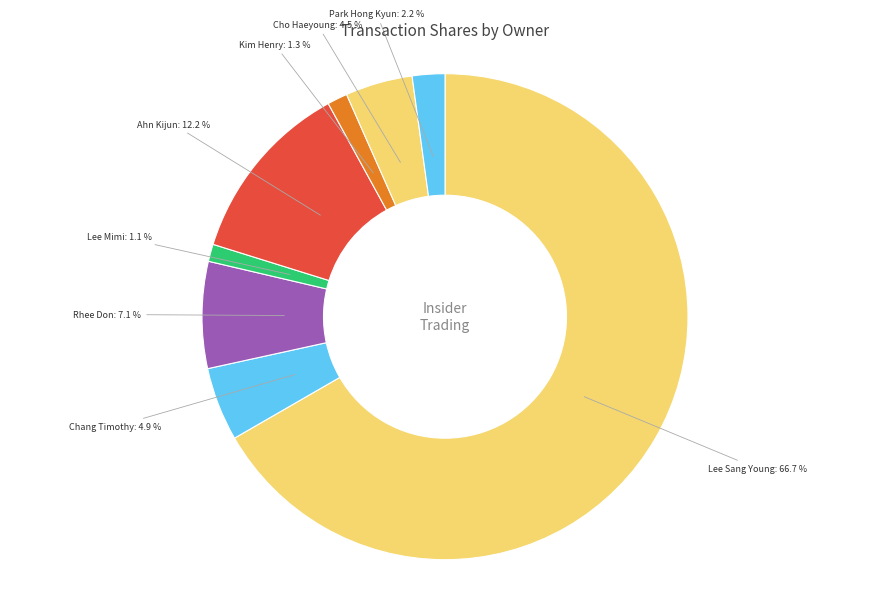

How many segments does this pie chart have?

8